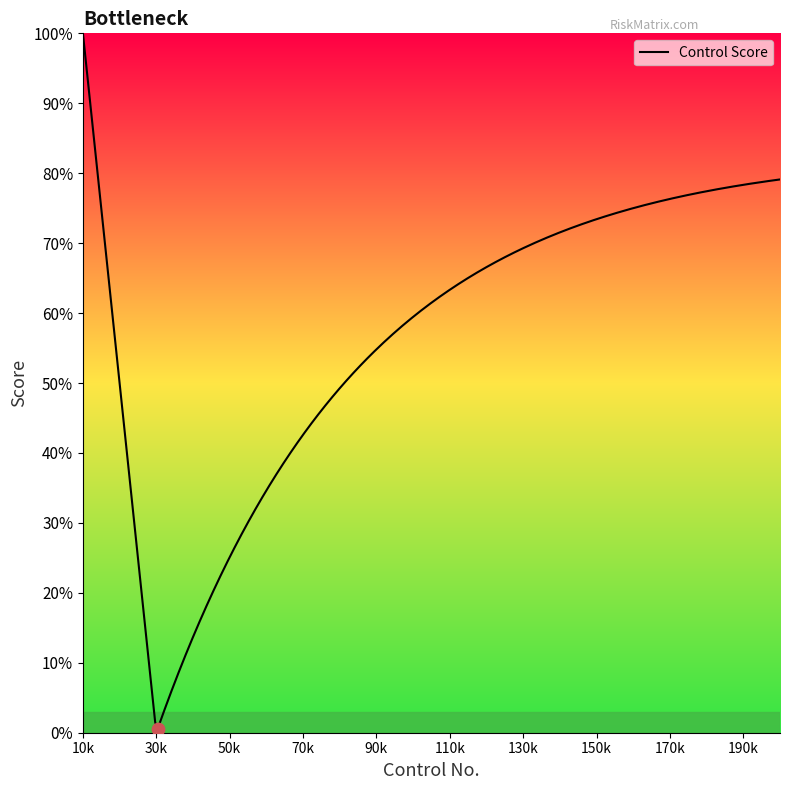

What is the difference between the maximum and minimum values?

99.5